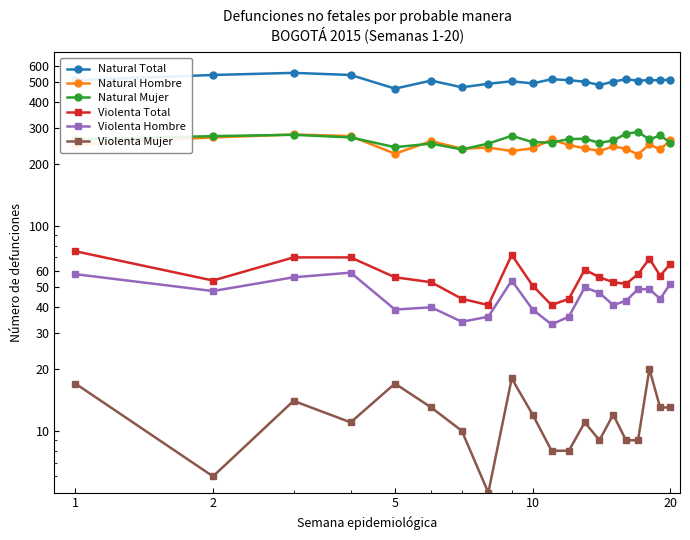

Is the value of Violenta Hombre at 13 greater than the value of Natural Hombre at 13?

No